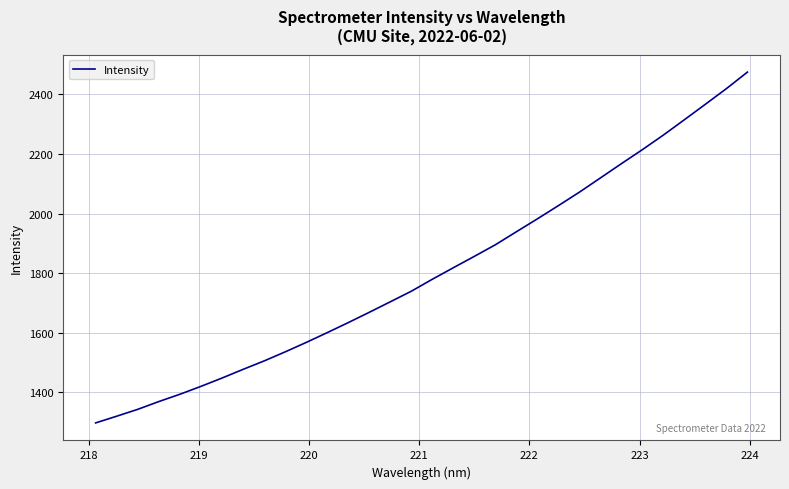

How many series are shown in this chart?

1